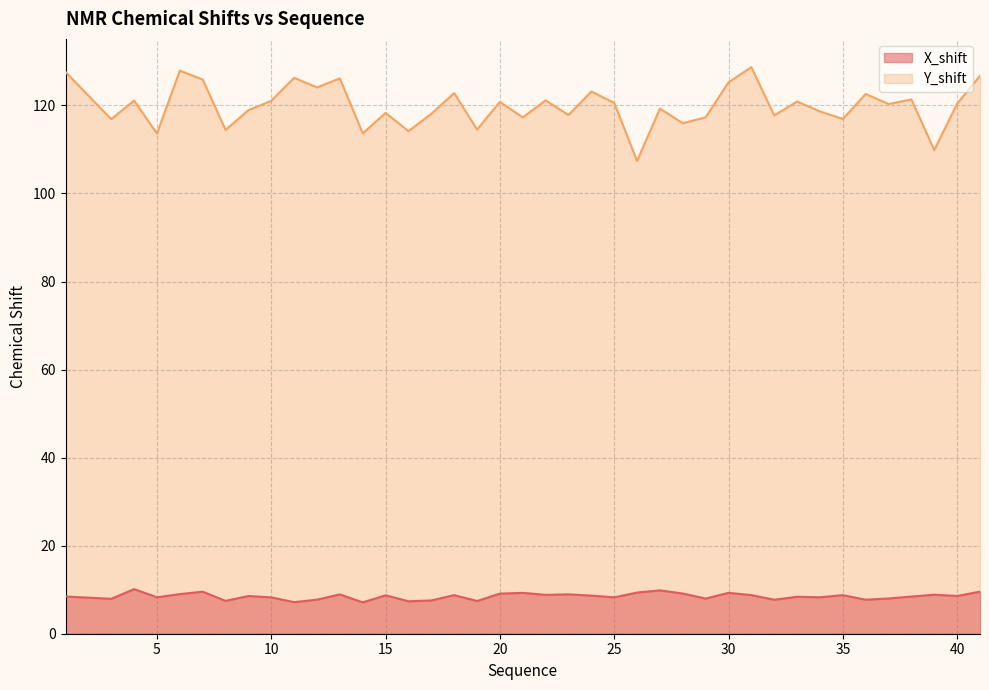

What is the value of the X_shift point at the 40th from the left?

9.6